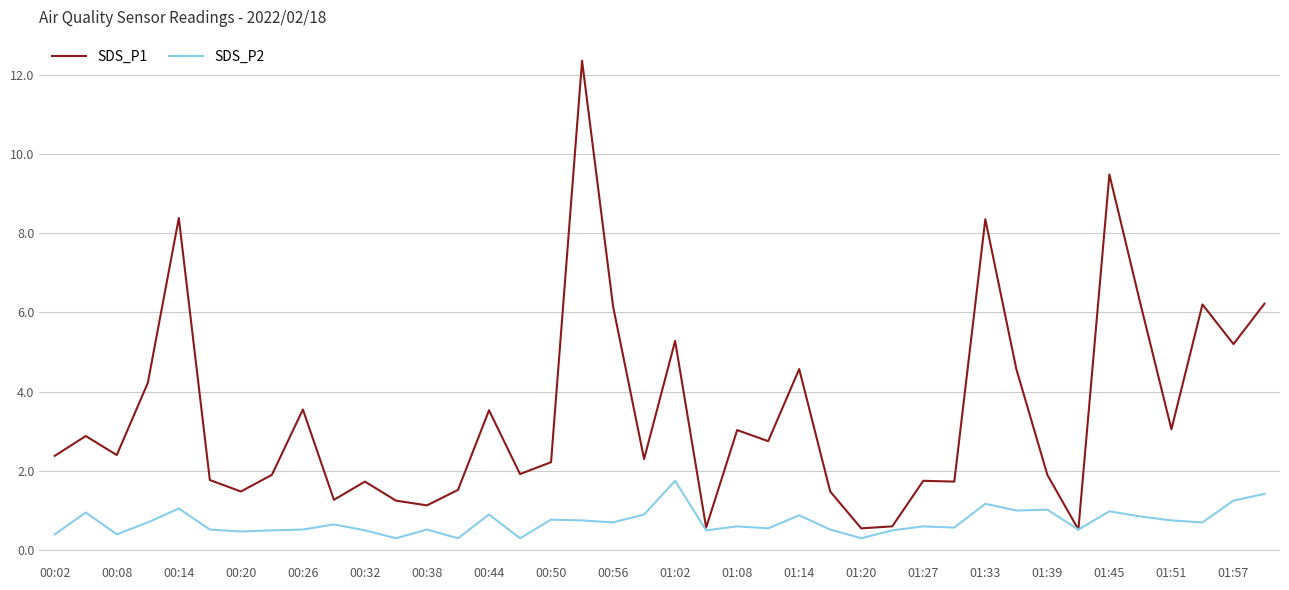

Does the chart display data point markers on the line(s)?

No